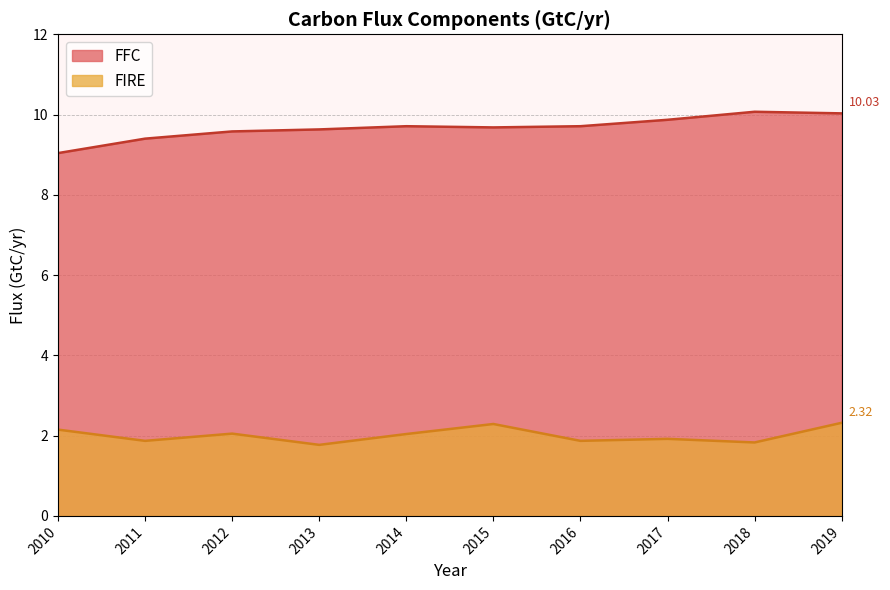

Reading left to right, what are all the values shown in this chart?

FFC: 2010=9.0	2011=9.4	2012=9.6	2013=9.6	2014=9.7	2015=9.7	2016=9.7	2017=9.9	2018=10.1	2019=10.0
FIRE: 2010=2.1	2011=1.9	2012=2.0	2013=1.8	2014=2.0	2015=2.3	2016=1.9	2017=1.9	2018=1.8	2019=2.3